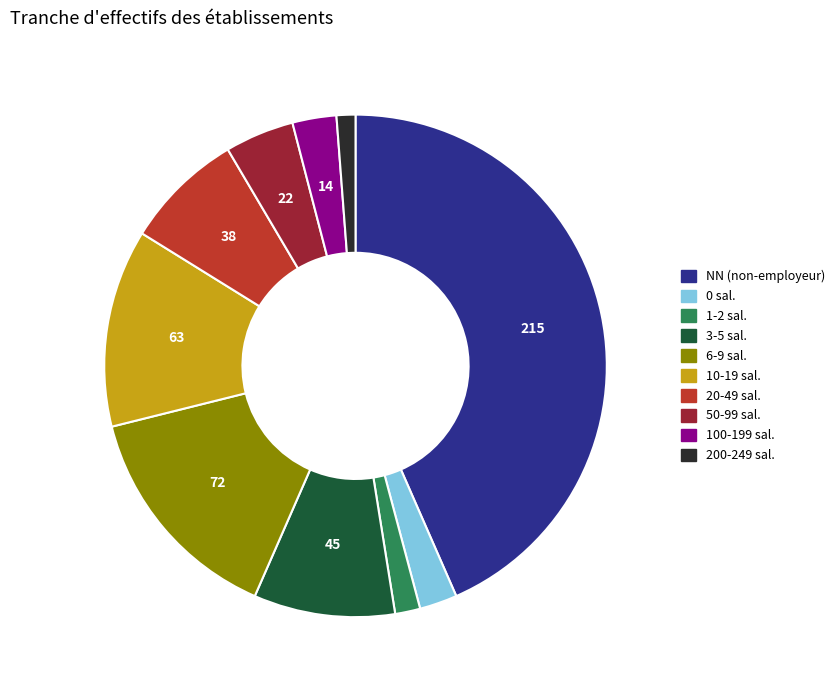

Is it true that 10-19 sal. is 13% of the pie?

True